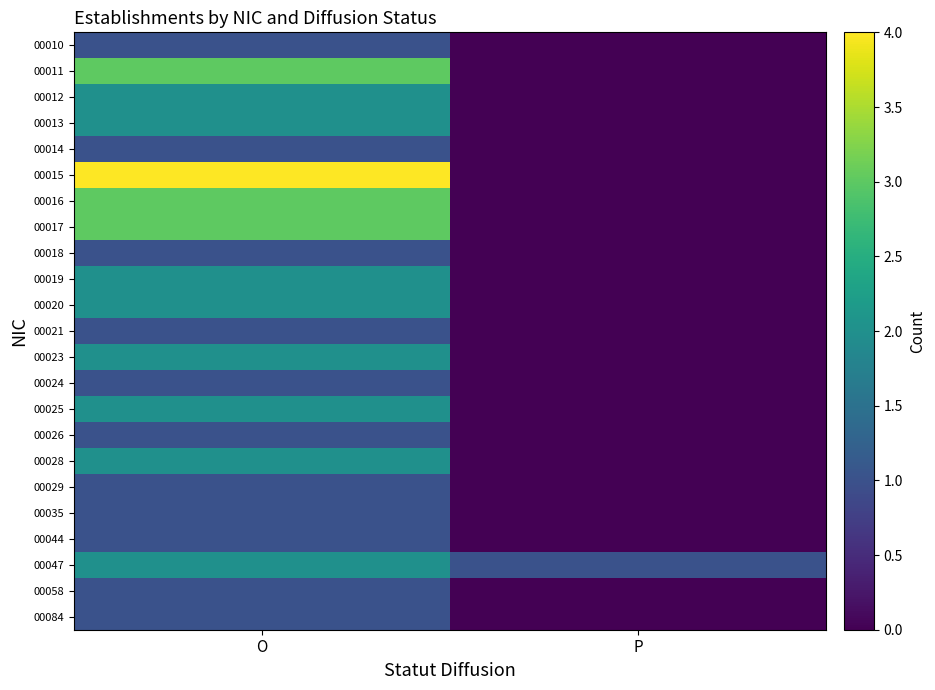

At O, list the series in order from smallest to largest.

00010, 00014, 00018, 00021, 00024, 00026, 00029, 00035, 00044, 00058, 00084, 00012, 00013, 00019, 00020, 00023, 00025, 00028, 00047, 00011, 00016, 00017, 00015